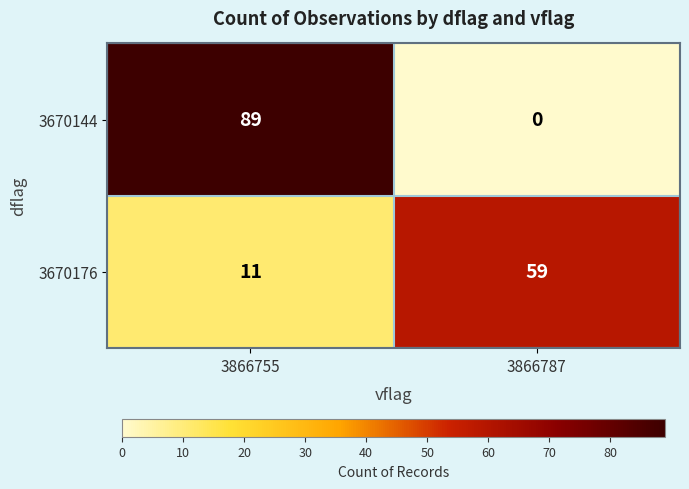

Rank the series by their average value, from lowest to highest.

3670176, 3670144